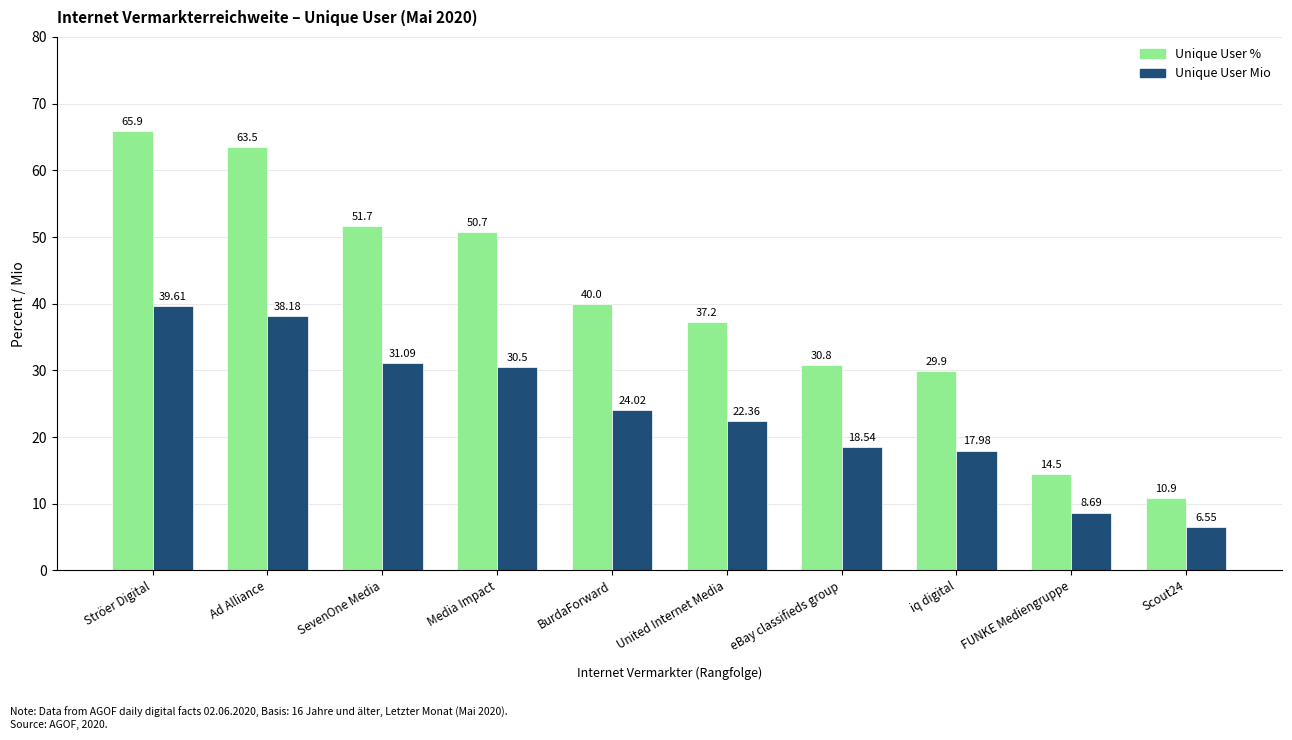

The value of Unique User Mio at Scout24 is 10.6. True or false?

False